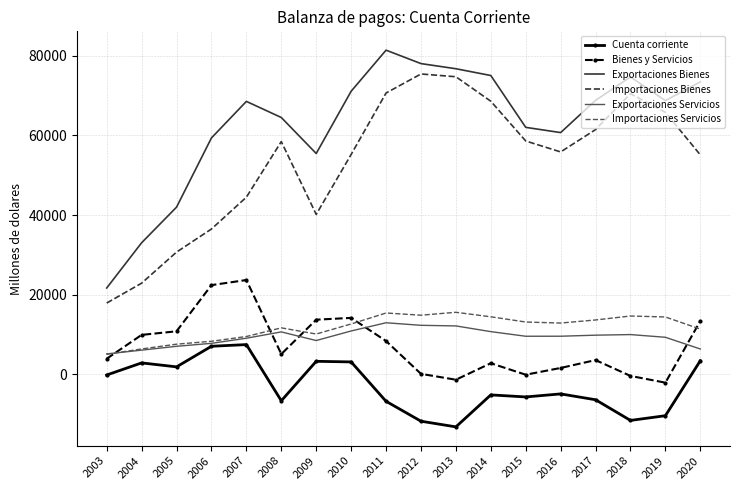

What is the highest value of the Exportaciones Servicios series?

12911.8